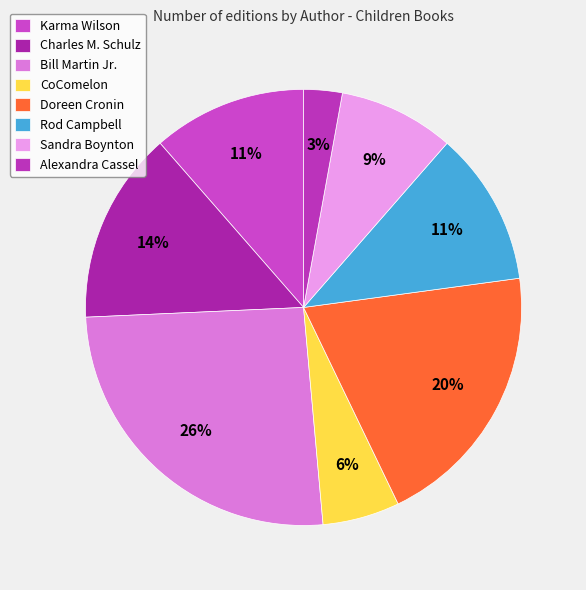

How many slices are in this pie chart?

8